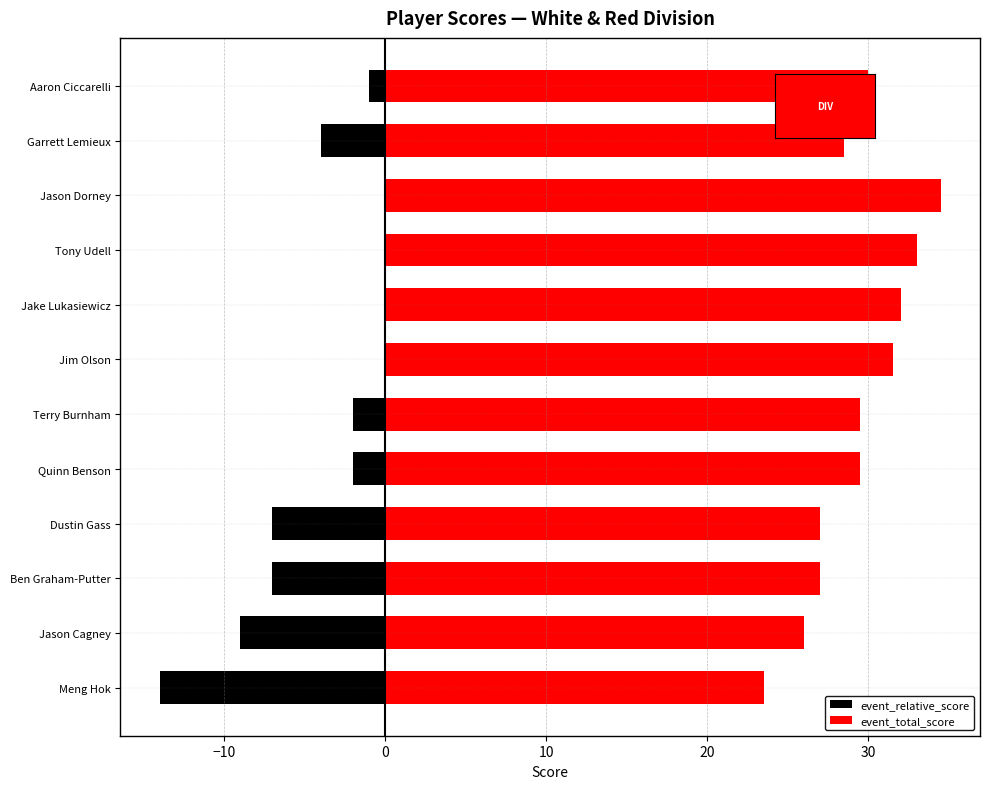

Between Terry Burnham and Jim Olson, which is larger?

Jim Olson